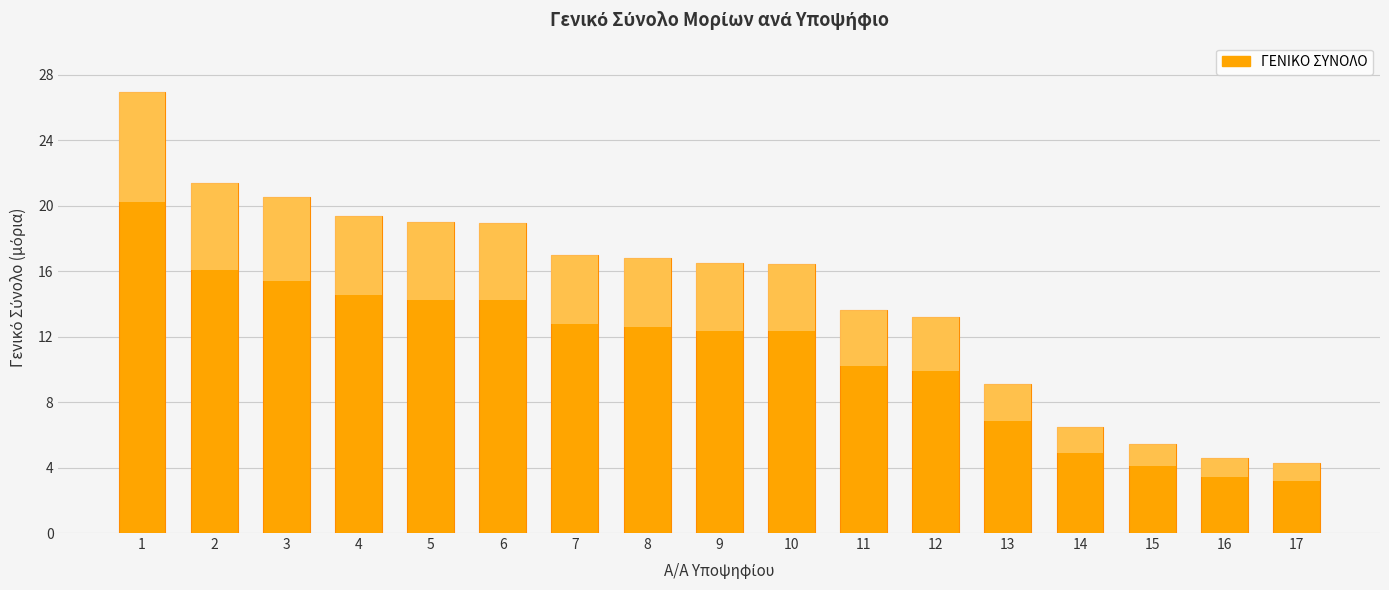

What is the value of the 5th bar from the left?

19.0